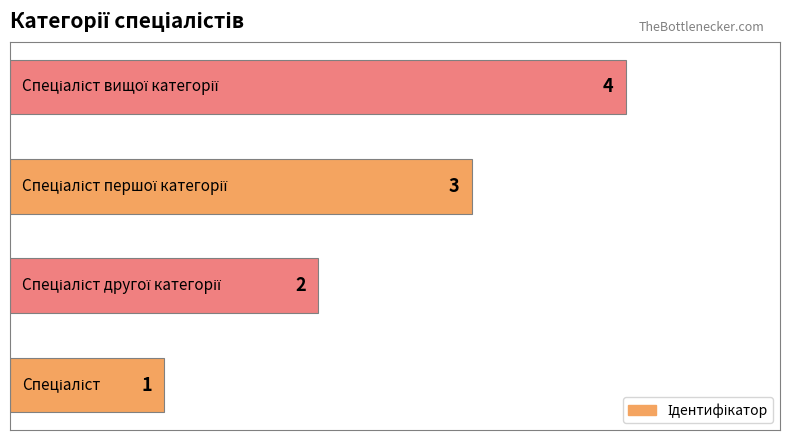

What is the greatest value displayed?

4